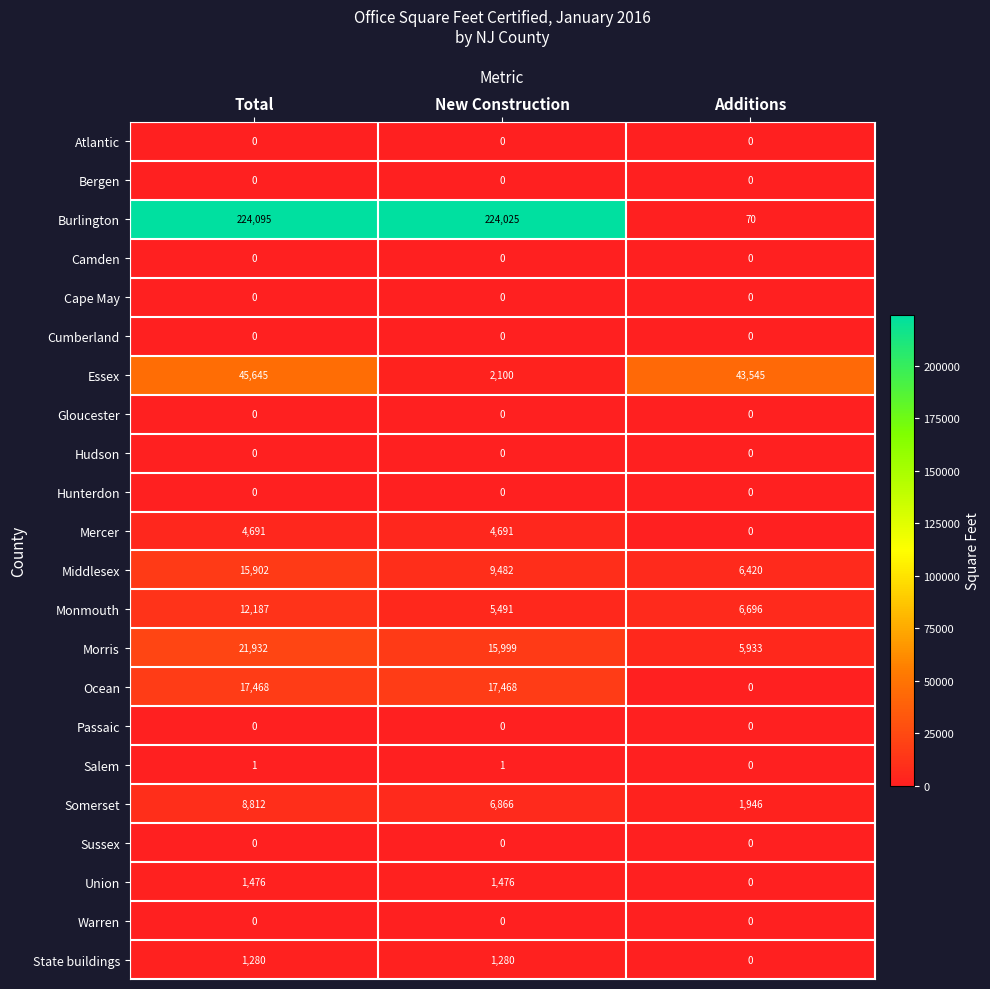

How many Mercer values are between 0 and 4691?

3